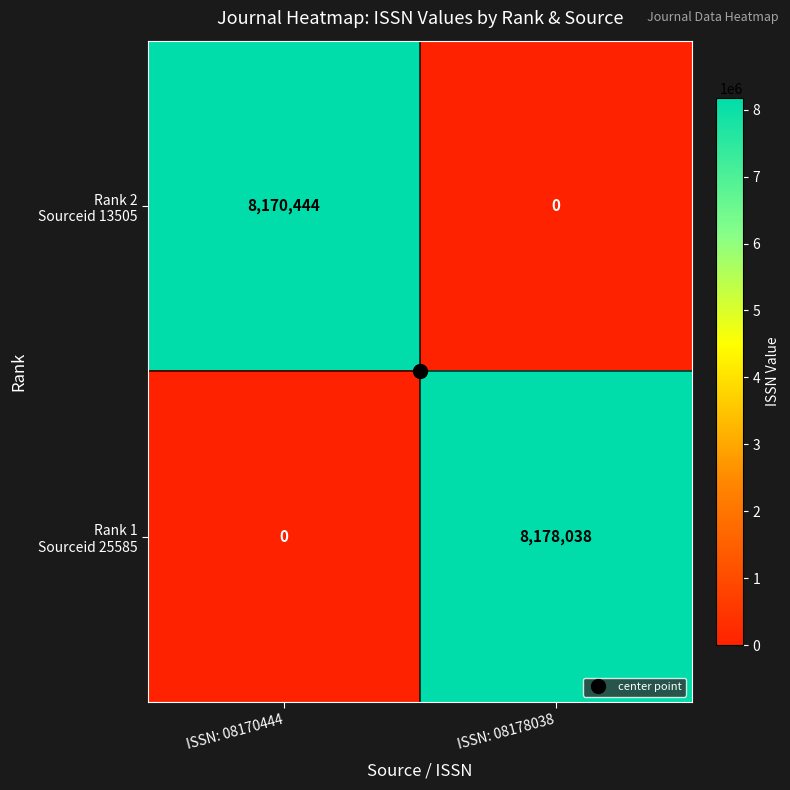

What is the total value across all series at ISSN: 08178038?

8178038